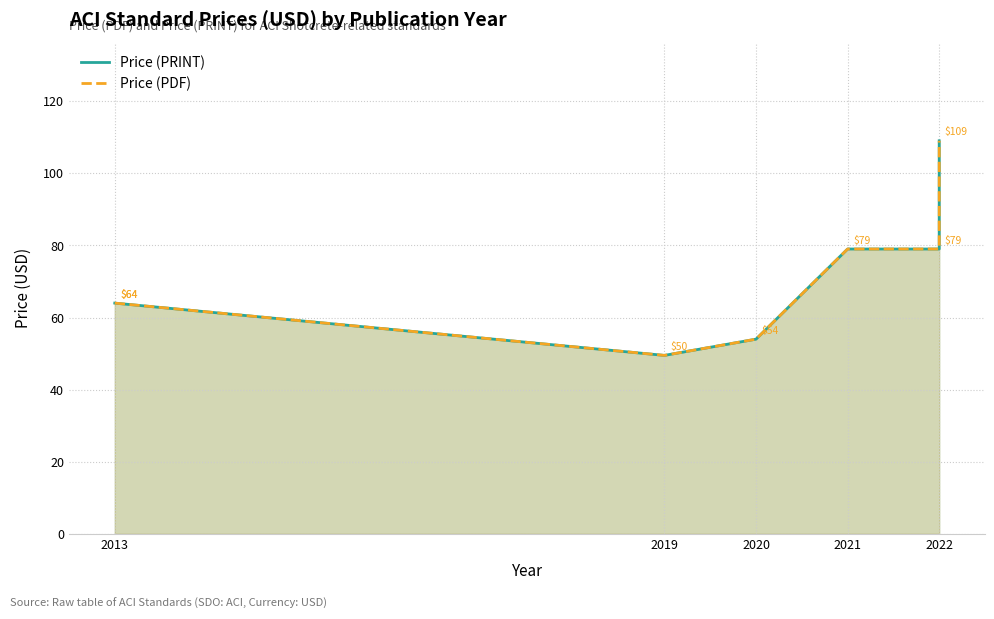

True or false: Price (PDF) has more than 1 interior local peaks.

False